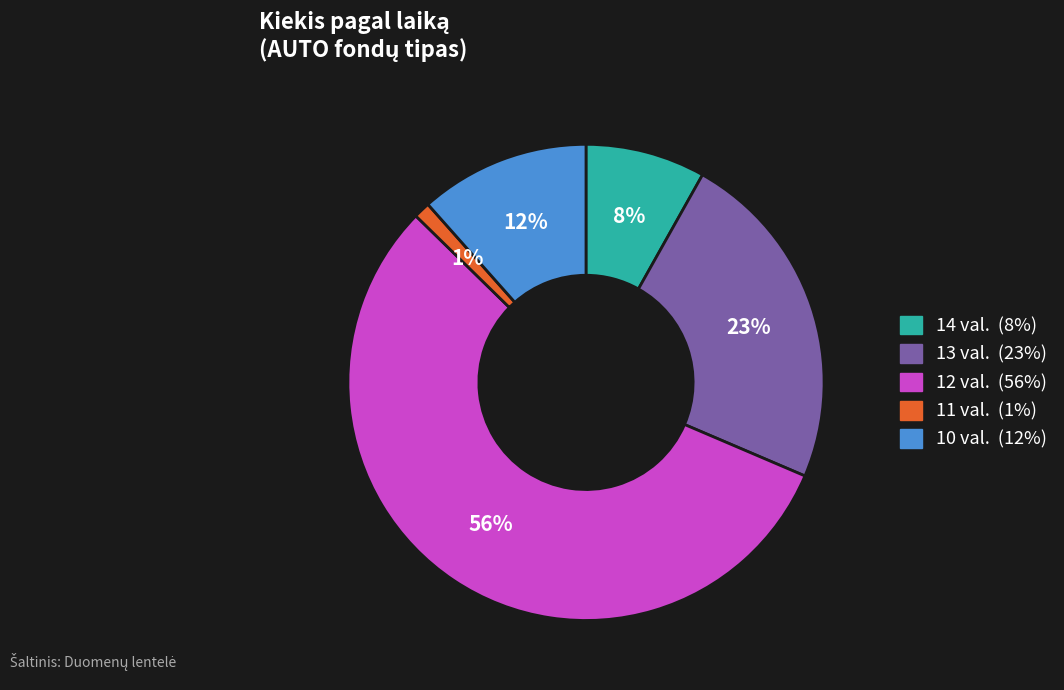

To the nearest percent, what is the difference between the largest and smallest slice percentages?

55%